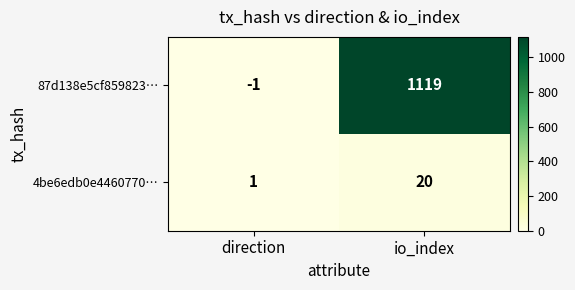

Which category has the highest value across all series?

io_index